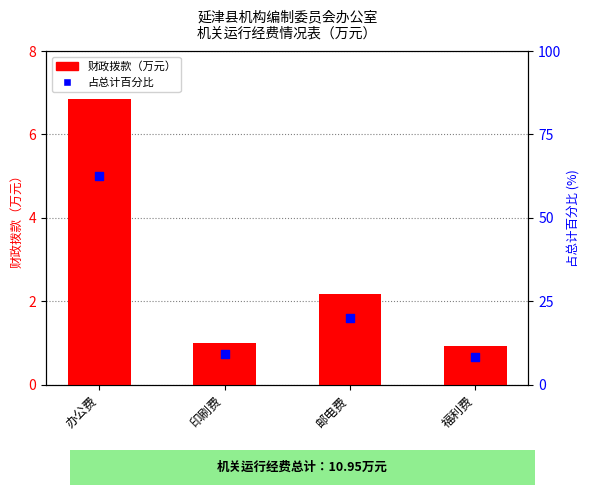

What are all the series names shown in the legend?

财政拨款（万元）, 占总计百分比